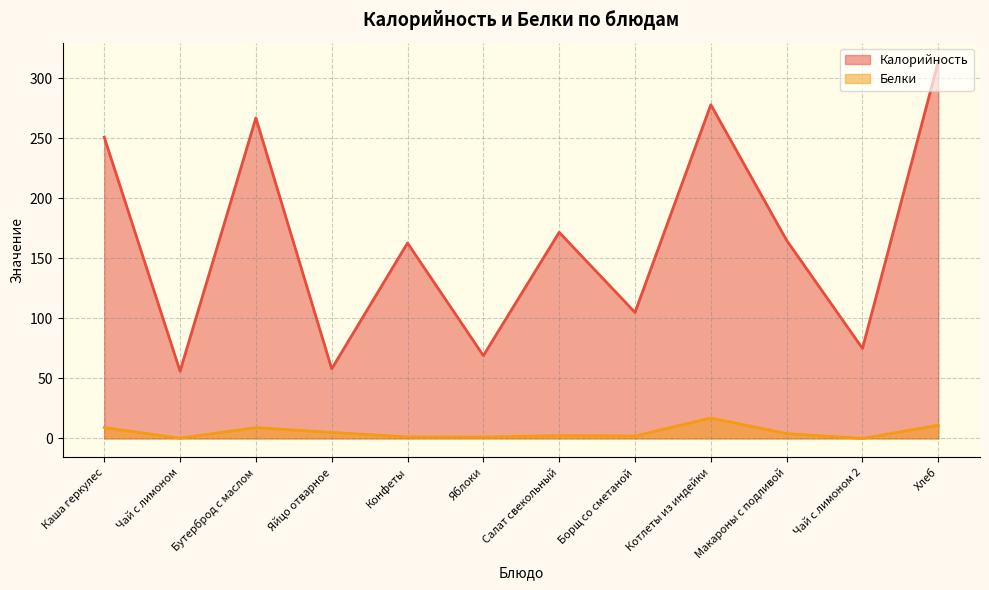

Where is Калорийность nearest to the value 185?

Салат свекольный